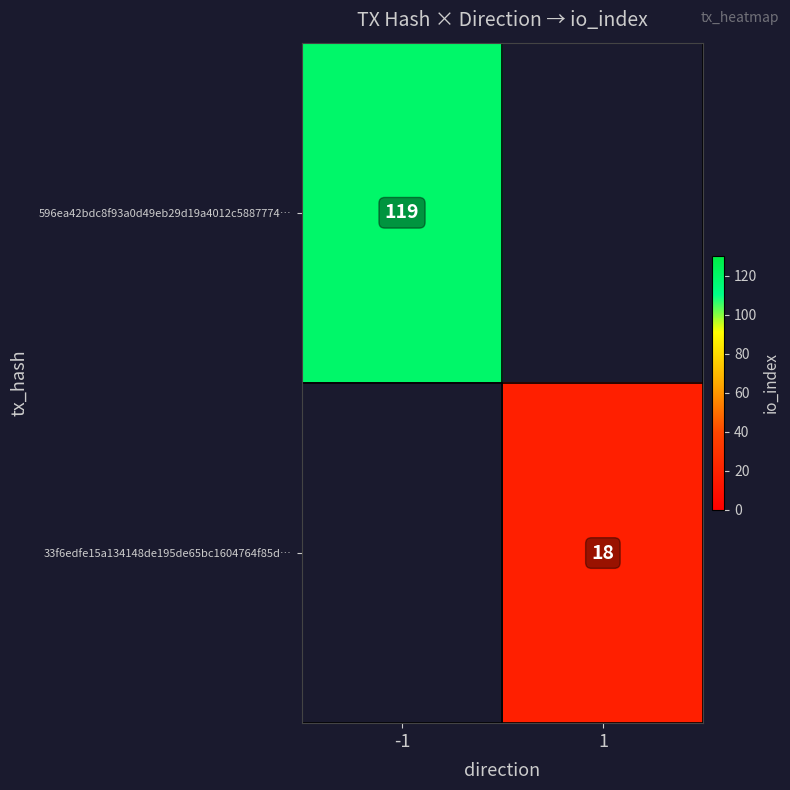

Is it true that 33f6edfe15a134148de195de65bc1604764f85d… equals 31 at 1?

False